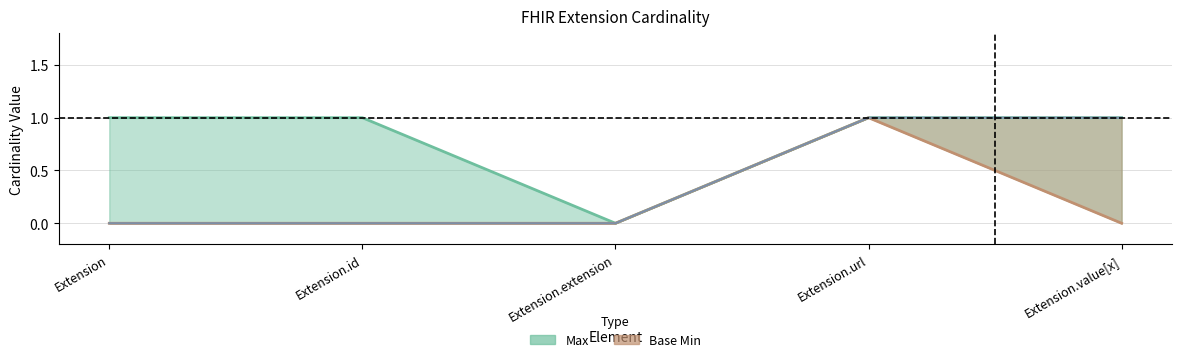

At how many categories does at least one series exceed 0?

4